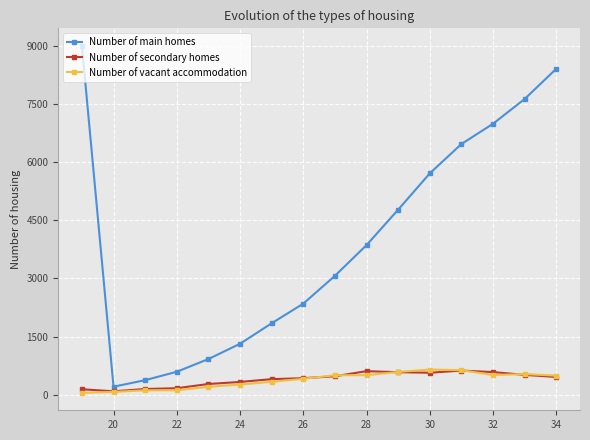

What is the value of the Number of secondary homes point at the 9th from the left?

479